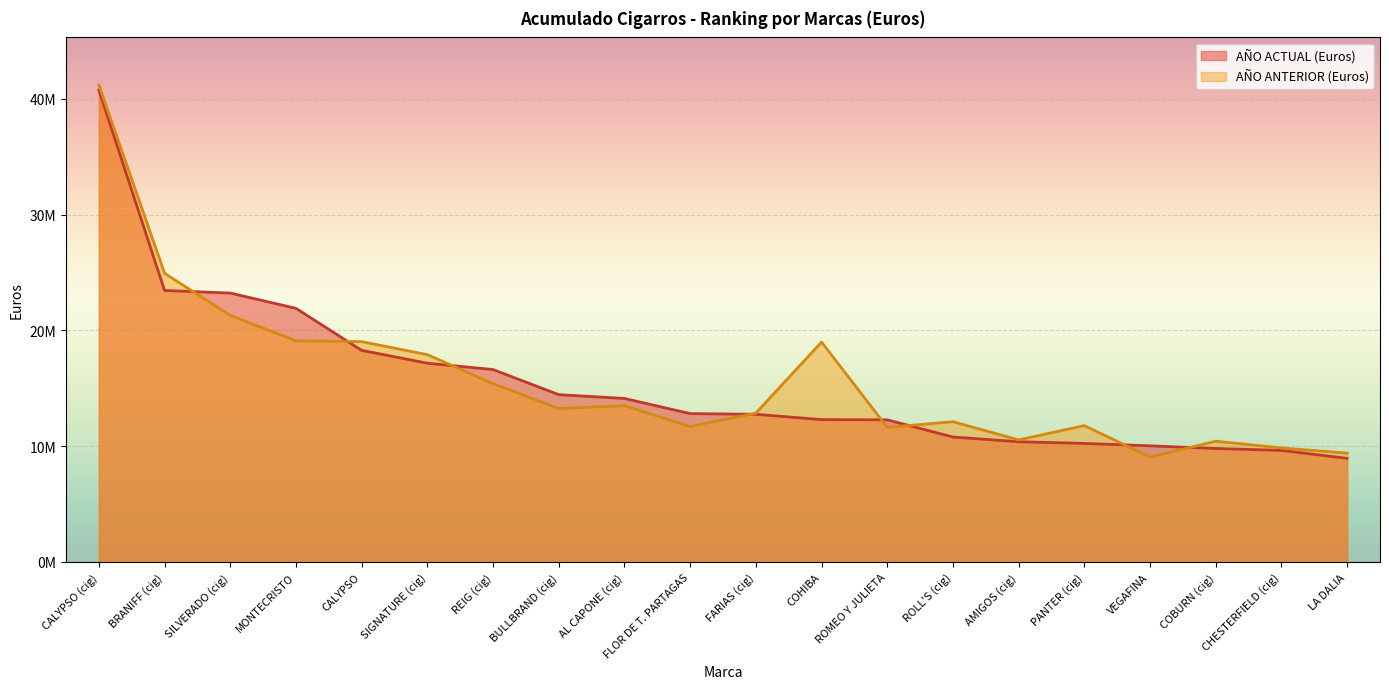

Which series has the largest total across all categories?

AÑO ANTERIOR (Euros)